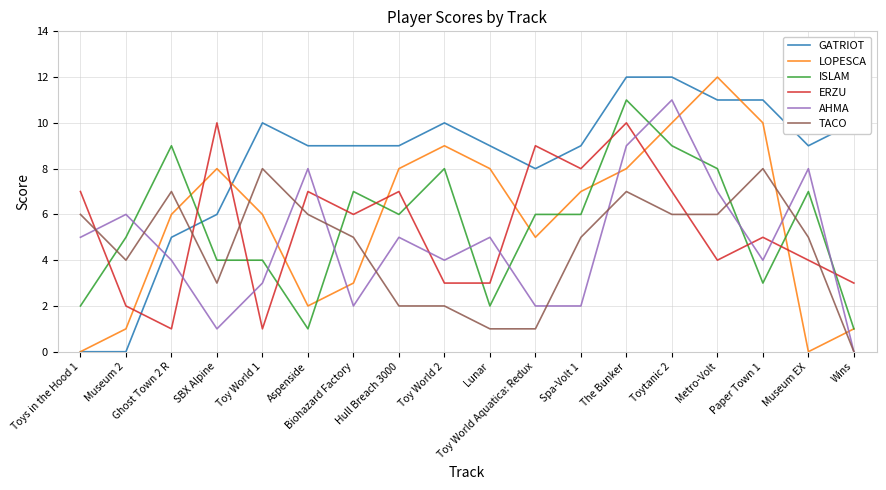

Where is the first local maximum for GATRIOT?

Toy World 1